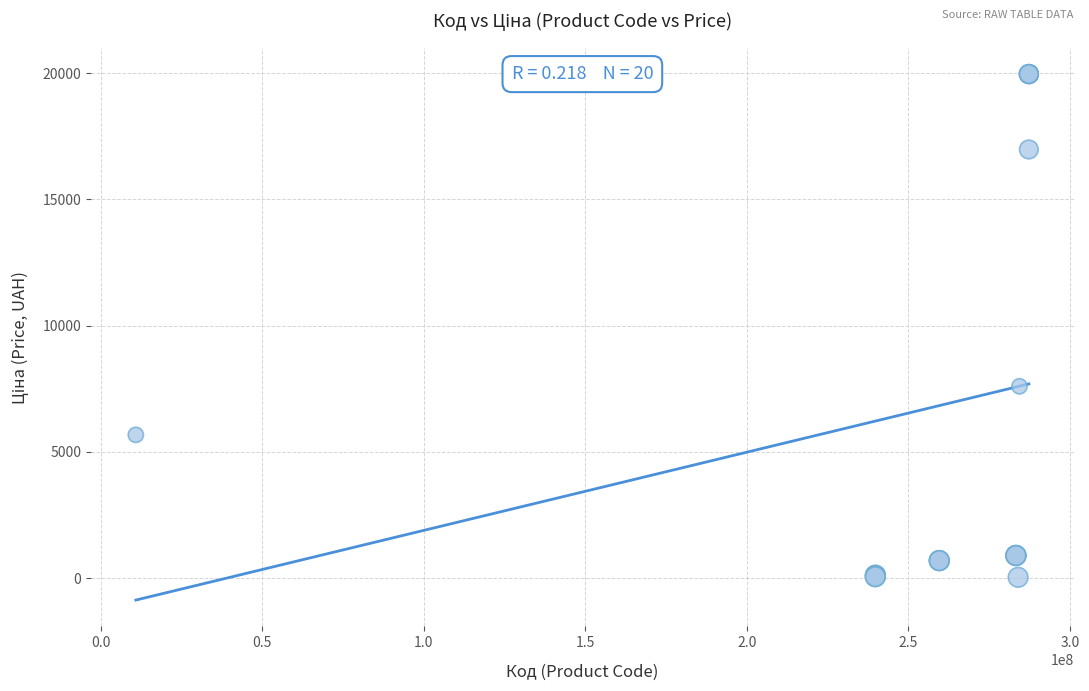

What Y value in the scatter plot is closest to 9998?

7596.5